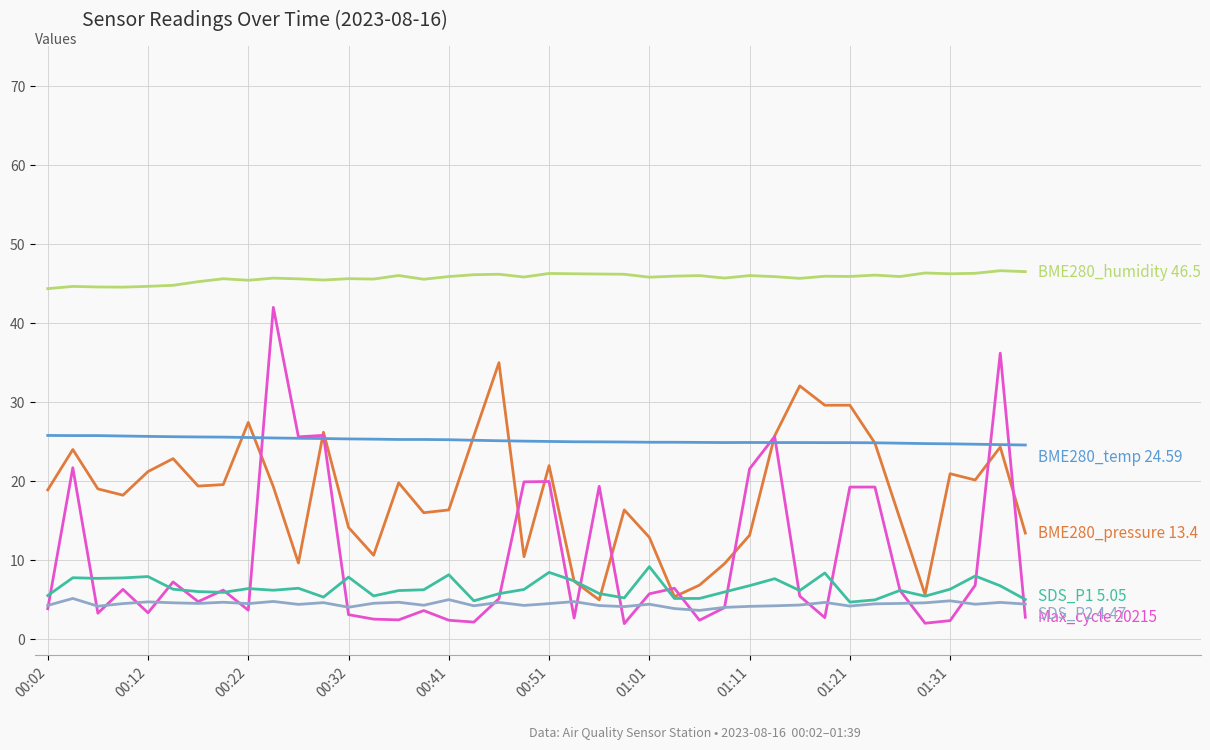

What is the greatest value displayed?

46.6